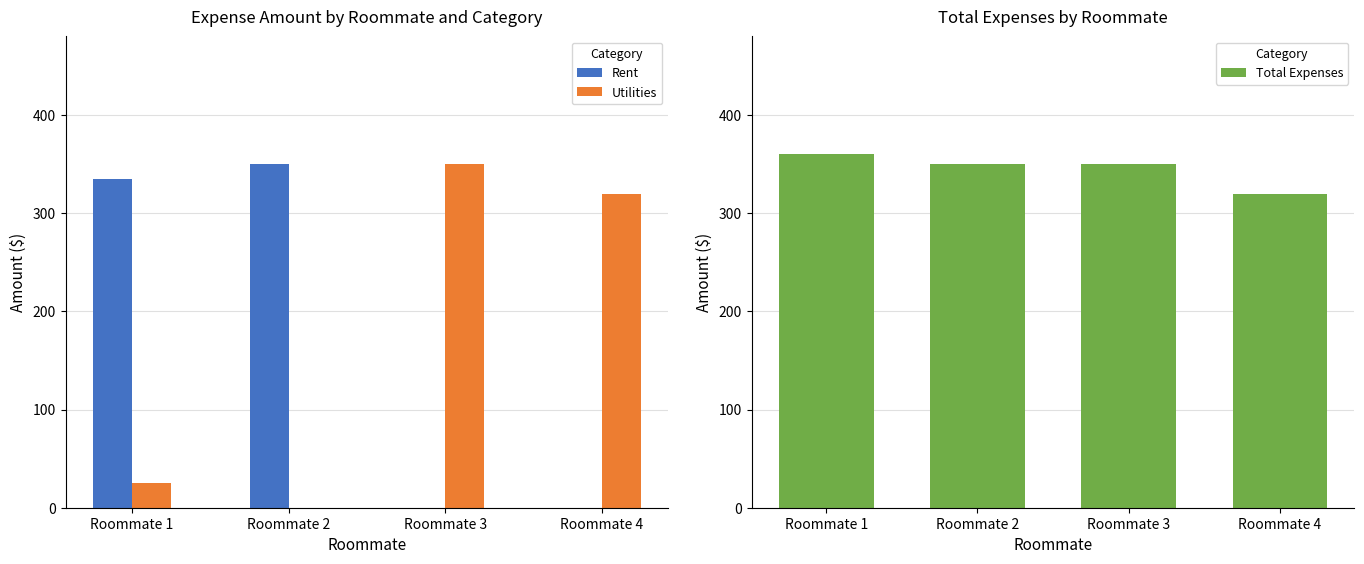

What is the minimum value for Total Expenses?

320